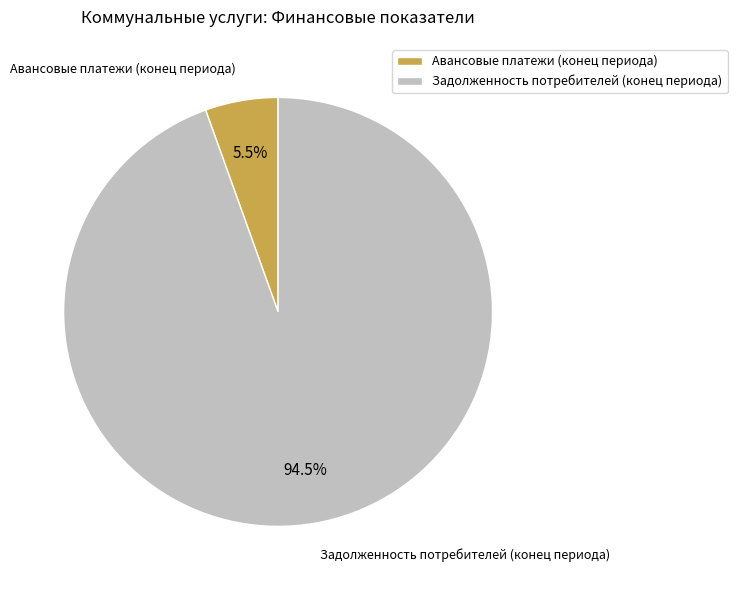

Count the number of slices in the pie.

2